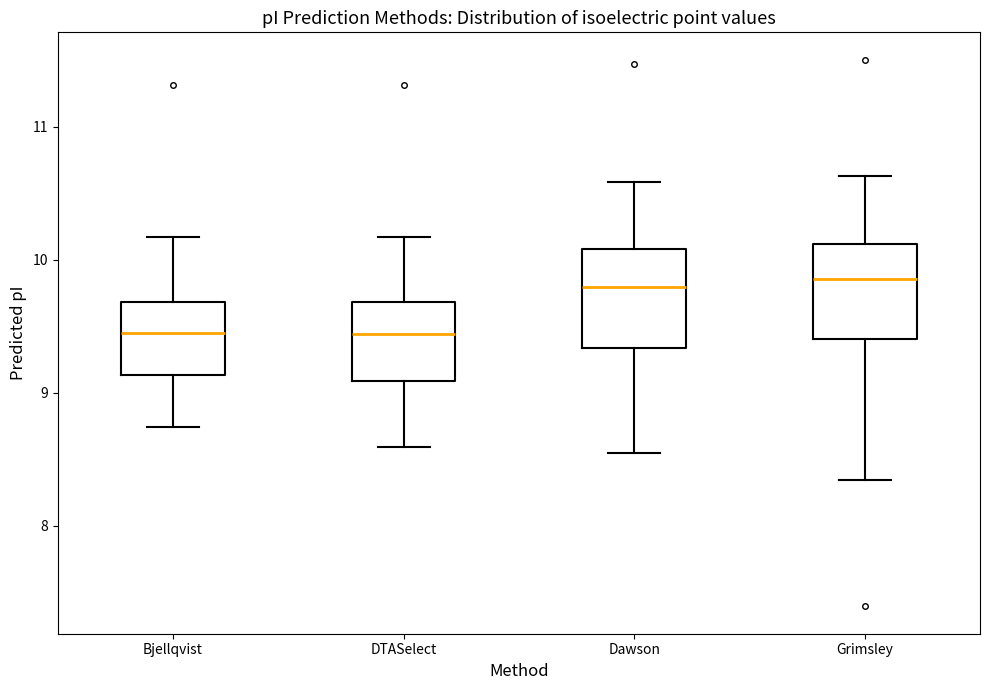

Reading left to right, read every box against the y-axis: the position of its median line, the range the box covers, and the ends of its whiskers. The values are not printed on the chart, so give them approximately, as read against the axis.

Bjellqvist: median 9.5, box 9.1 to 9.7, whiskers 8.7 to 10.2
DTASelect: median 9.4, box 9.1 to 9.7, whiskers 8.6 to 10.2
Dawson: median 9.8, box 9.3 to 10.1, whiskers 8.6 to 10.6
Grimsley: median 9.9, box 9.4 to 10.1, whiskers 8.3 to 10.6